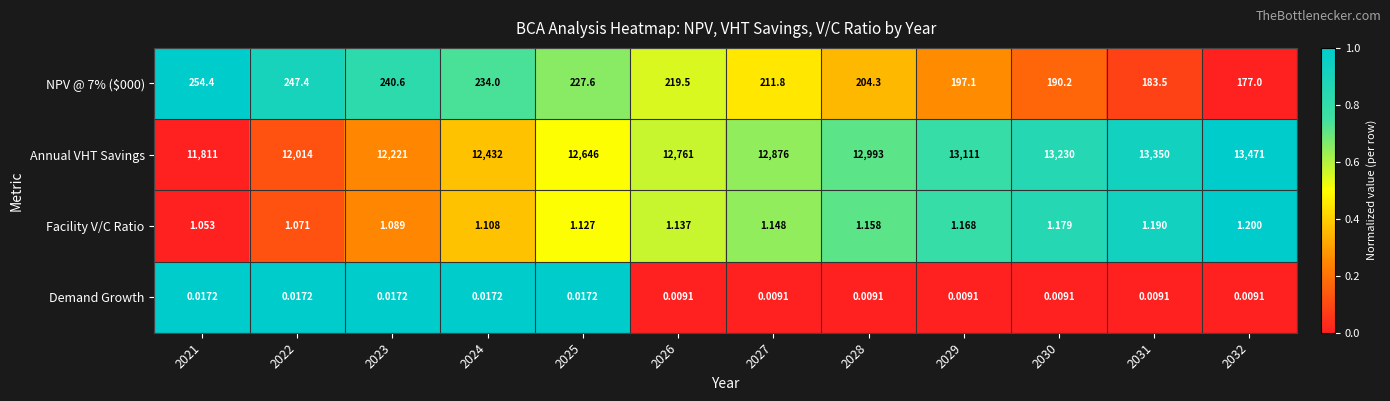

Which series has the largest total across all categories?

Annual VHT Savings